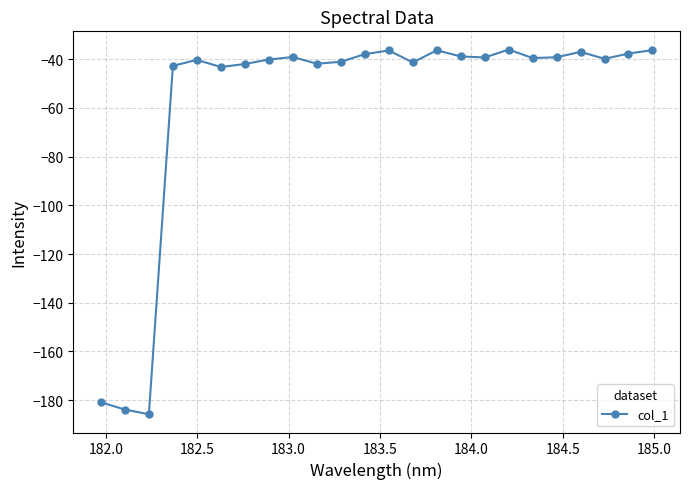

Count the number of categories in the chart.

24